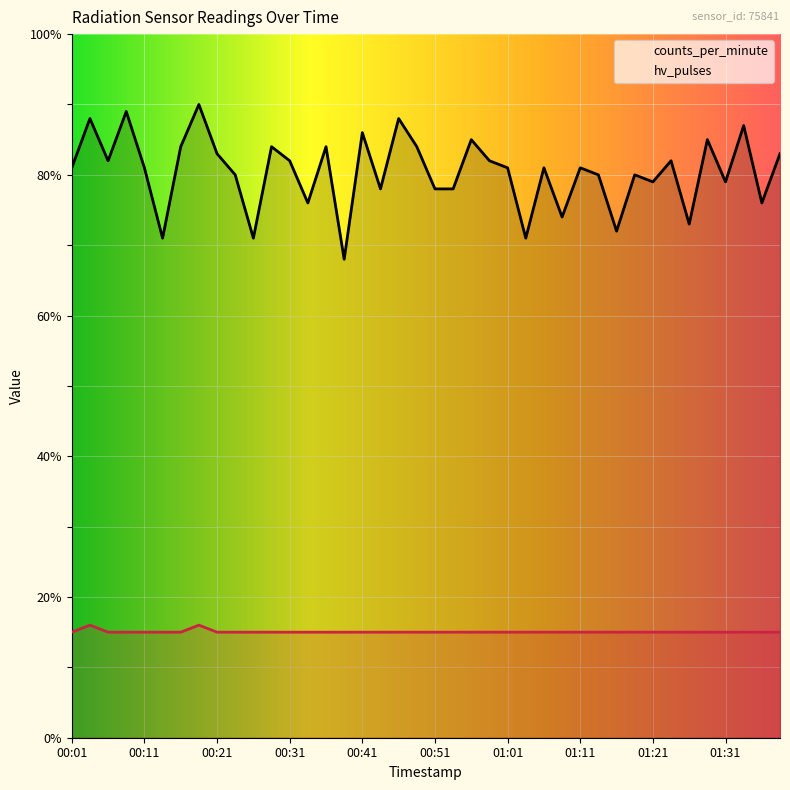

Reading left to right, extract all data points from this chart.

counts_per_minute: 00:01=81	00:04=88	00:06=82	00:09=89	00:11=81	00:14=71	00:16=84	00:19=90	00:21=83	00:24=80	00:26=71	00:29=84	00:31=82	00:34=76	00:36=84	00:39=68	00:41=86	00:44=78	00:46=88	00:49=84	00:51=78	00:54=78	00:56=85	00:59=82	01:01=81	01:04=71	01:06=81	01:09=74	01:11=81	01:14=80	01:16=72	01:19=80	01:21=79	01:24=82	01:26=73	01:29=85	01:31=79	01:34=87	01:36=76	01:39=83
hv_pulses: 00:01=15	00:04=16	00:06=15	00:09=15	00:11=15	00:14=15	00:16=15	00:19=16	00:21=15	00:24=15	00:26=15	00:29=15	00:31=15	00:34=15	00:36=15	00:39=15	00:41=15	00:44=15	00:46=15	00:49=15	00:51=15	00:54=15	00:56=15	00:59=15	01:01=15	01:04=15	01:06=15	01:09=15	01:11=15	01:14=15	01:16=15	01:19=15	01:21=15	01:24=15	01:26=15	01:29=15	01:31=15	01:34=15	01:36=15	01:39=15